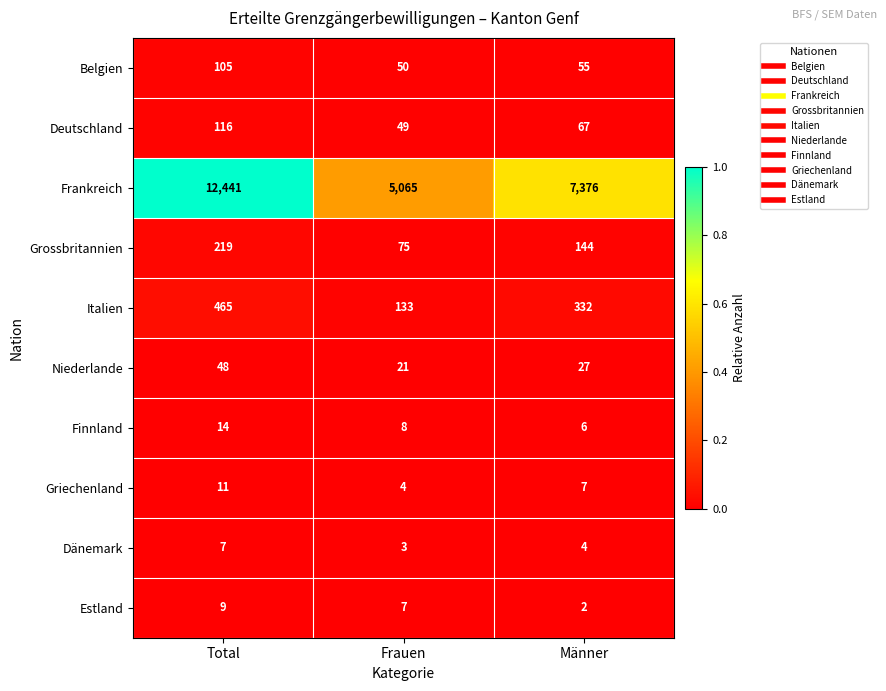

The Frankreich series shows 7376 at Männer. True or false?

True